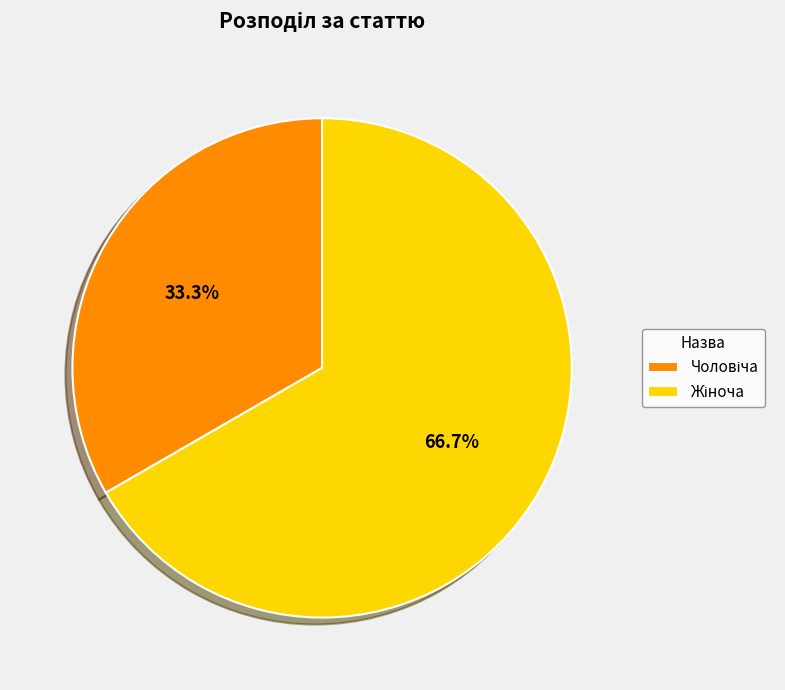

Is there a majority slice in this chart?

Yes